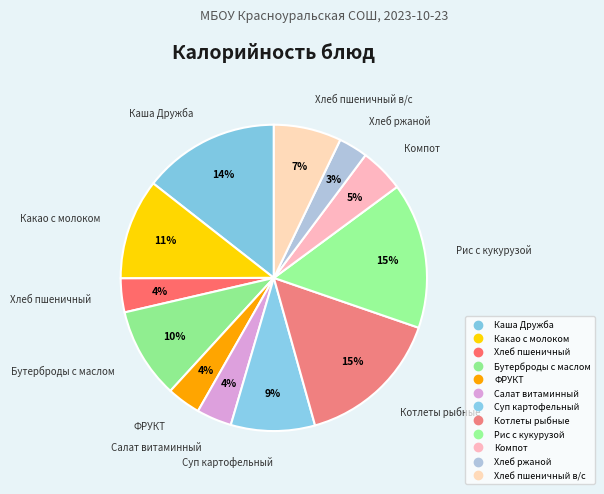

What is the largest slice in the pie chart?

Рис с кукурузой